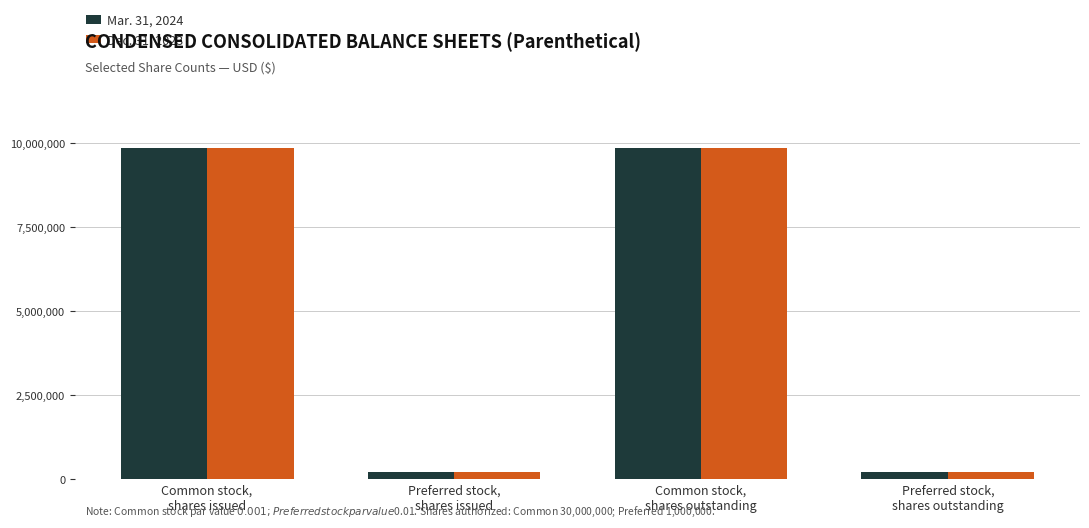

How many data points does each series have?

4